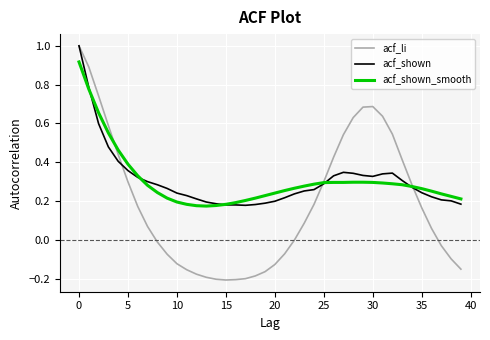

Which series has the widest spread of values?

acf_li